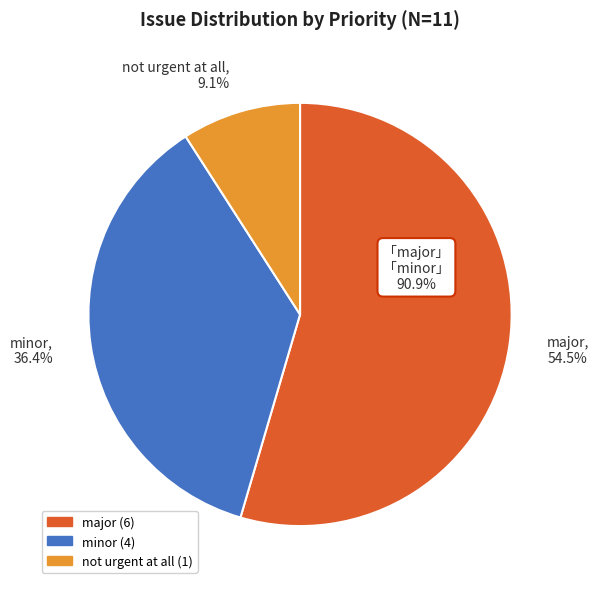

Rank the categories by value from highest to lowest.

major, 54.5%, minor, 36.4%, not urgent at all, 9.1%